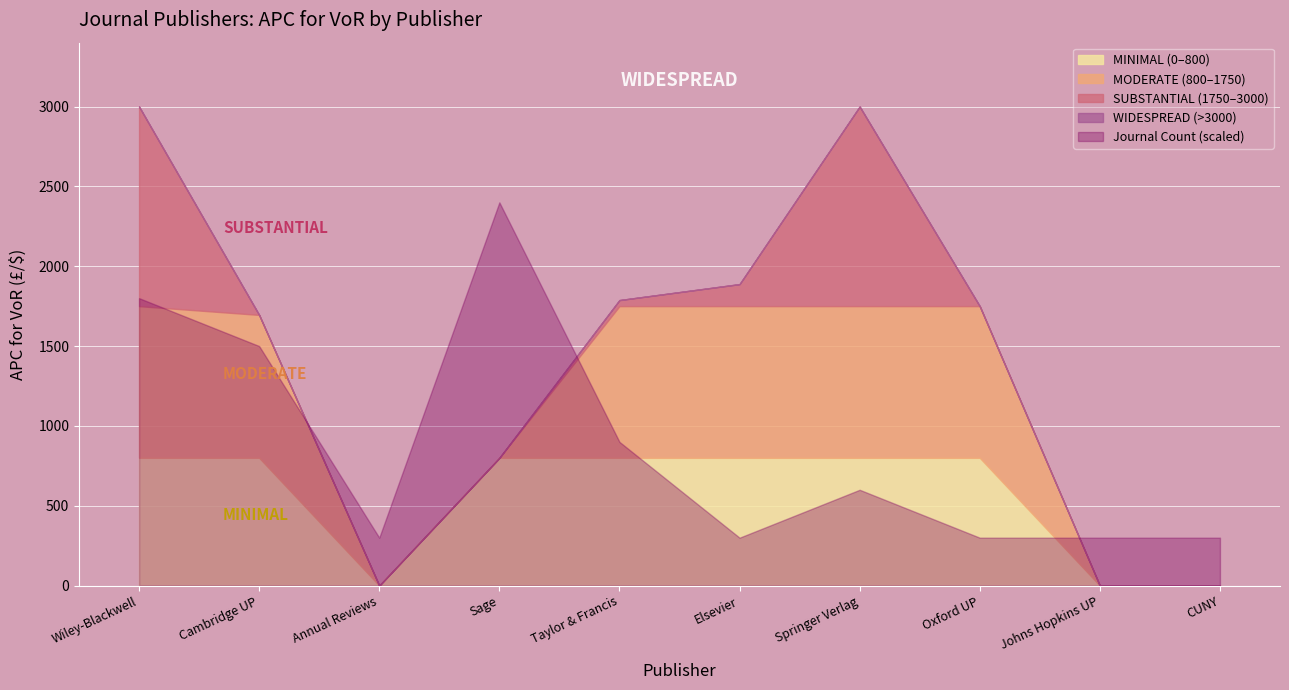

The value of APC for VoR (£/$) at Annual Reviews is 0. True or false?

True